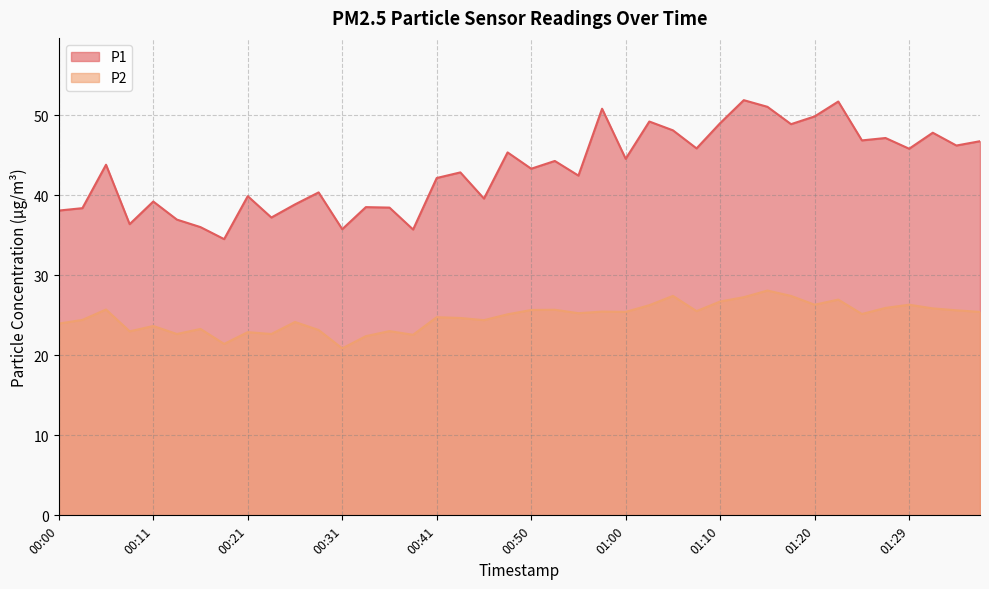

True or false: P1 and P2 intersect in this chart.

False